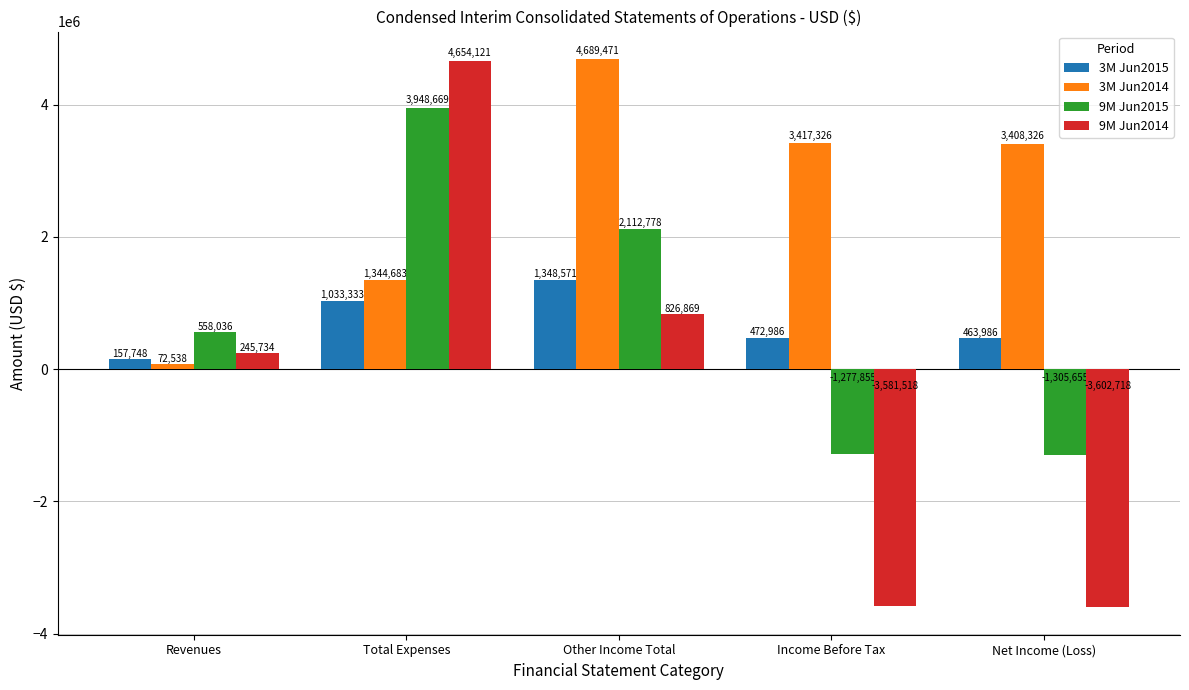

How many groups of bars are there?

5